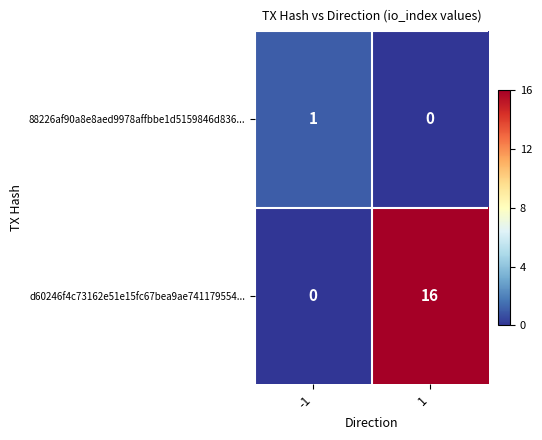

Count the number of data series in this chart.

2